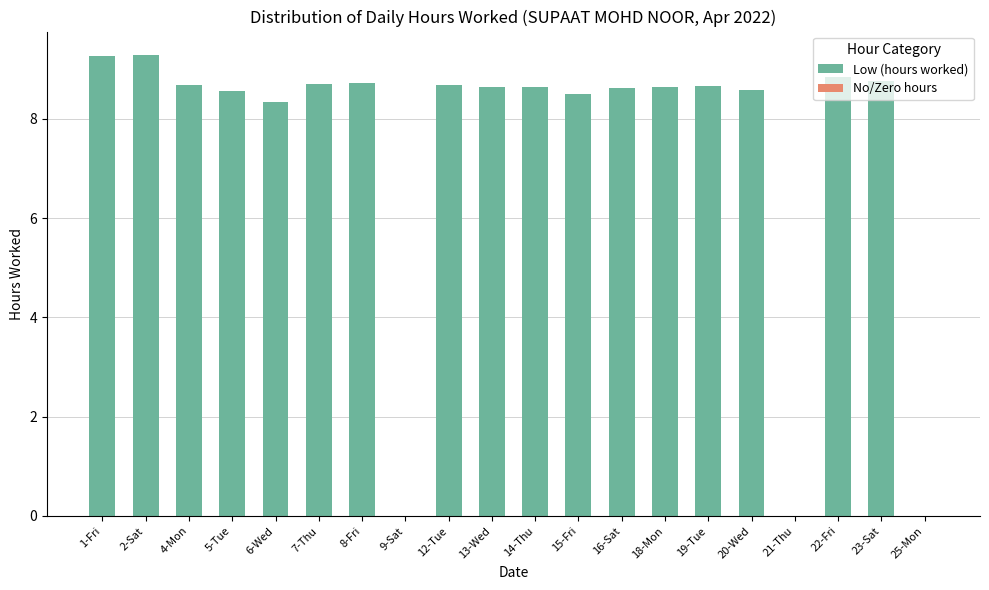

Is it true that the value at 4-Mon is 8.7?

True